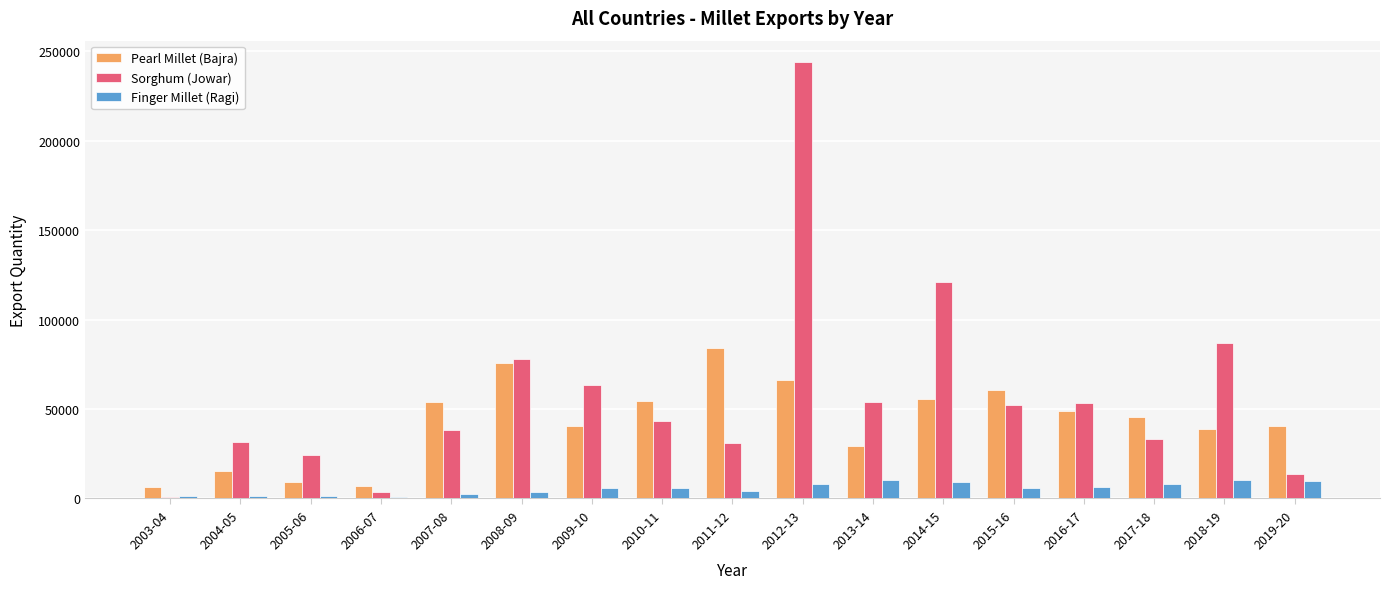

The value of Pearl Millet (Bajra) at 2005-06 is 8981.7. True or false?

True